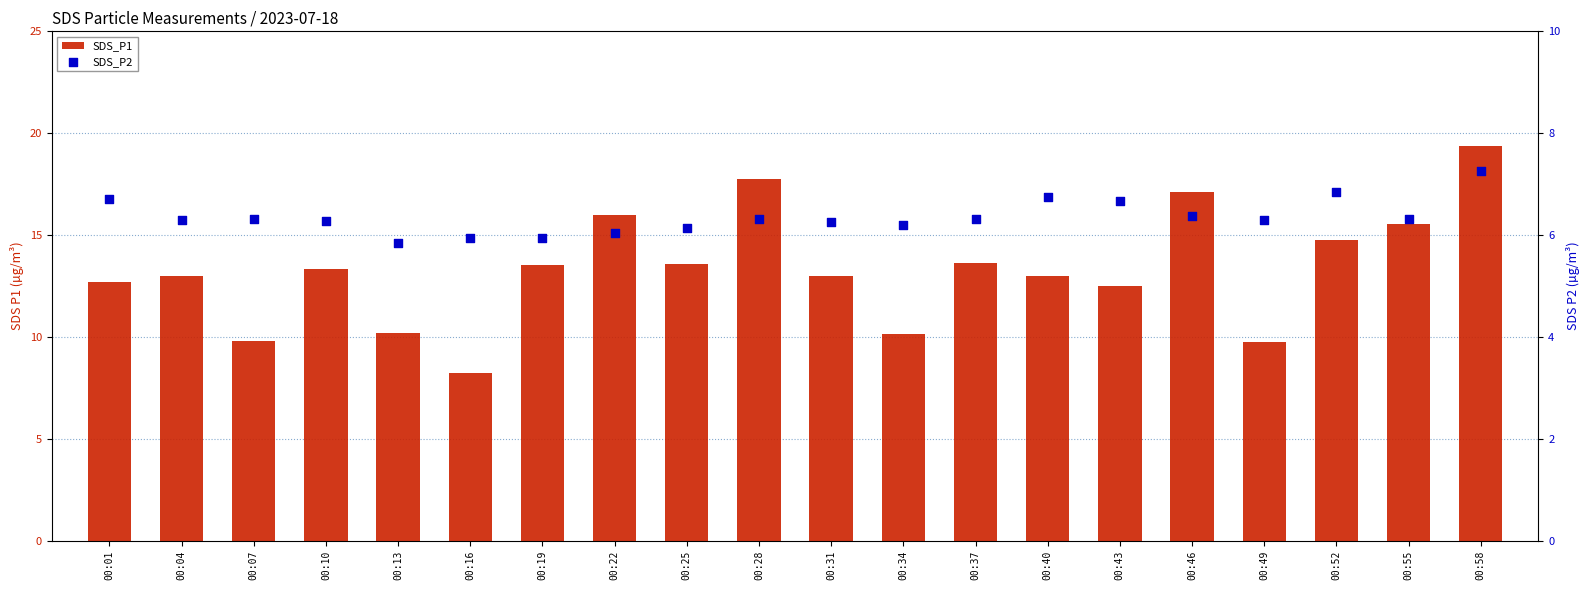

Which series has the largest Y range (max minus min)?

SDS_P1